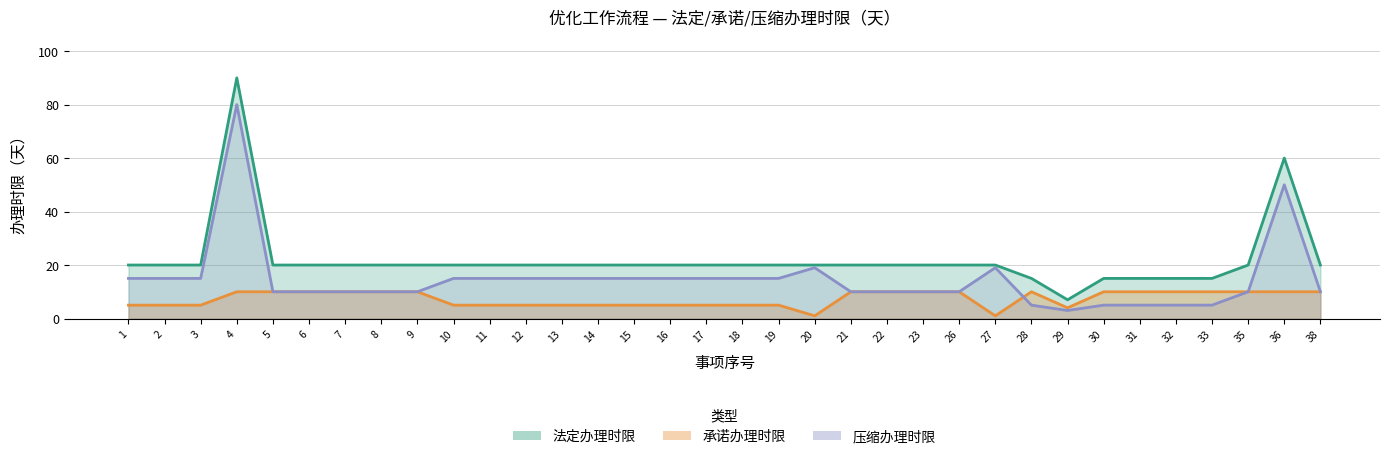

How many data points in 法定办理时限 are above 20?

2